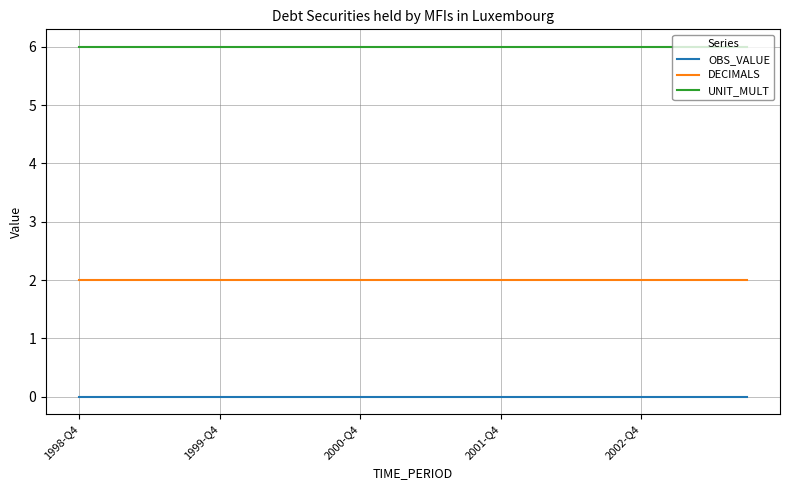

Which series has the largest total across all categories?

UNIT_MULT